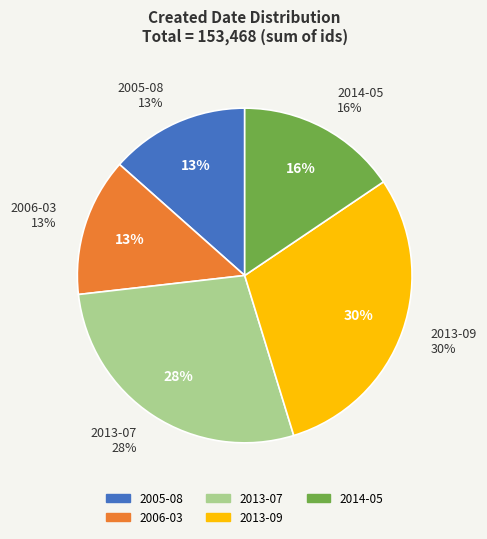

True or false: 2014-05 accounts for 16% of the total.

True